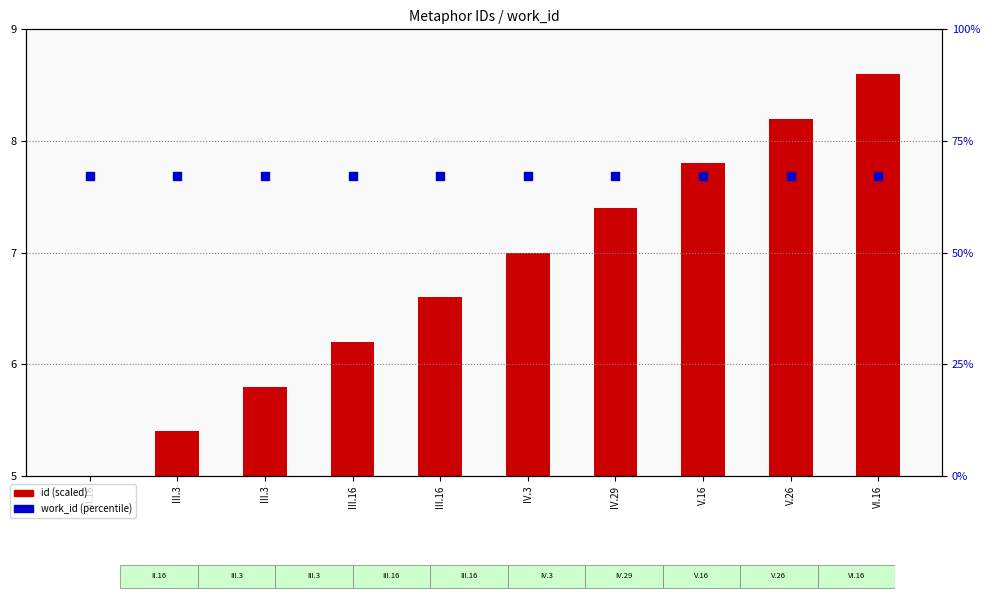

At which category is the sum across all series the highest?

VI.16